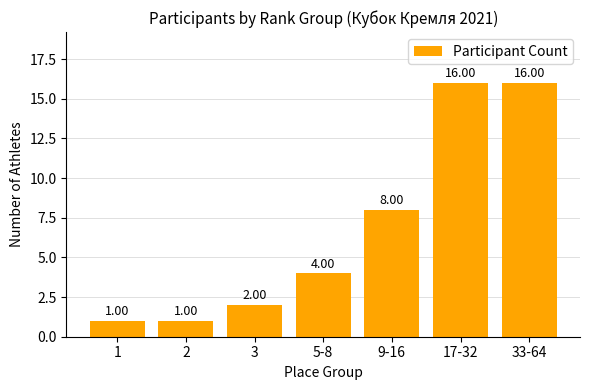

How many categories are shown in the chart?

7